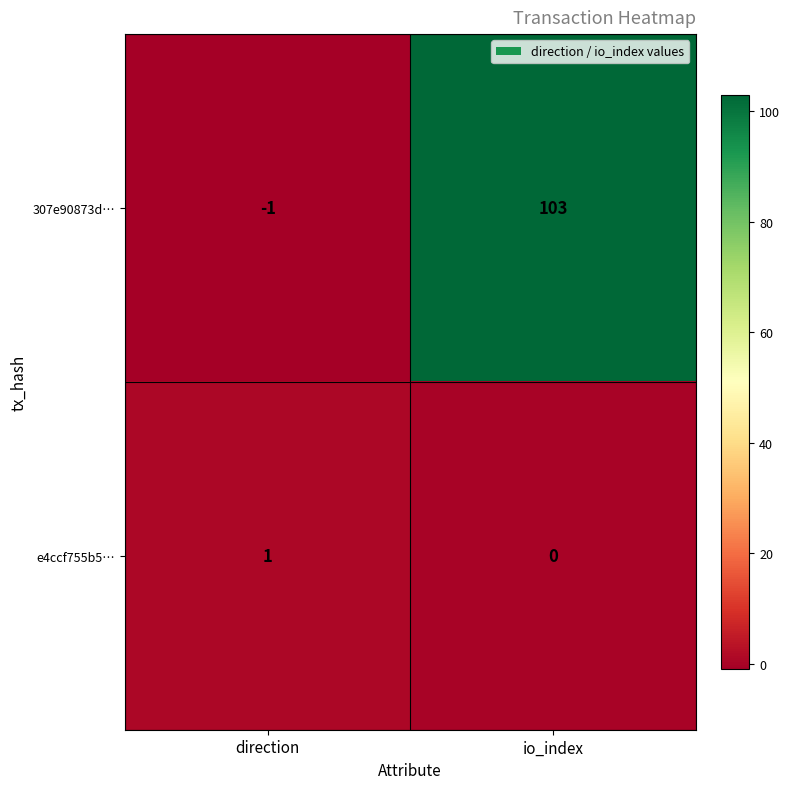

How many data points does each series have?

2